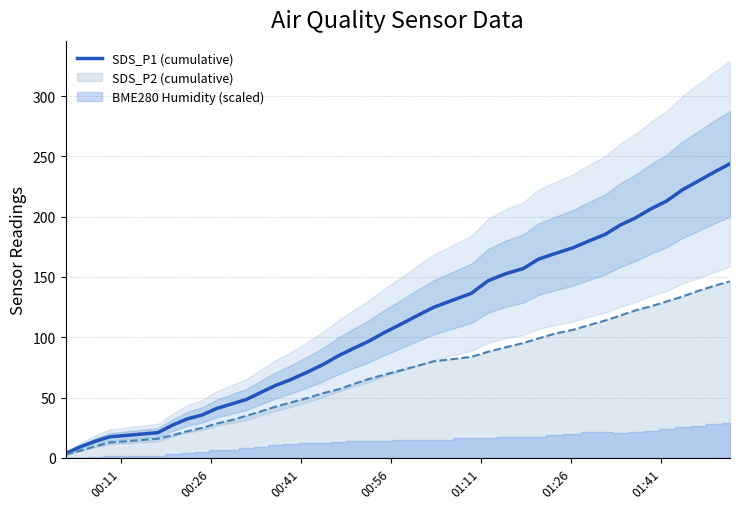

The chart shows a value of 37.9 at 22. True or false?

False